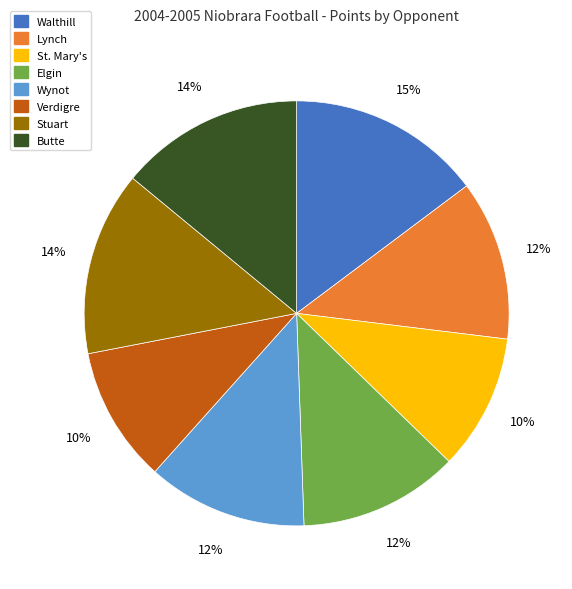

Approximately how many times larger is the value at St. Mary's compared to Lynch?

0.8